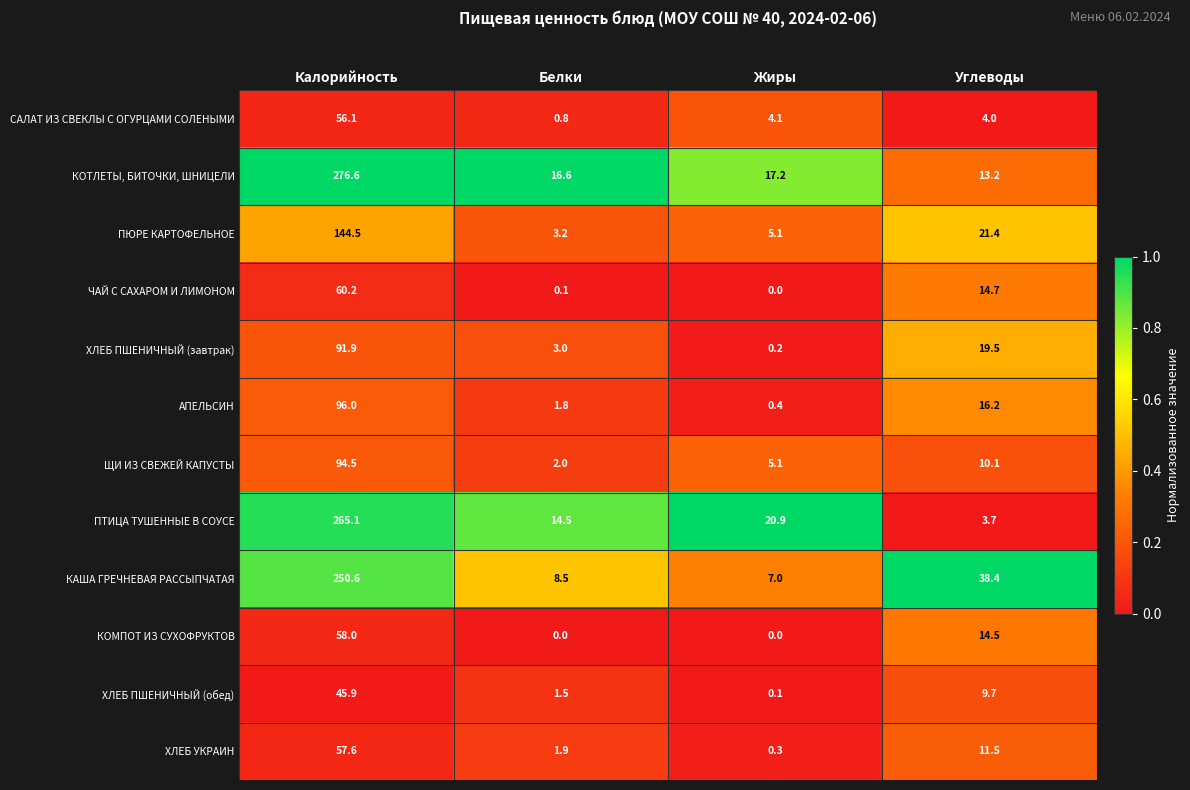

The ЧАЙ С САХАРОМ И ЛИМОНОМ series shows 14.7 at Углеводы. True or false?

True